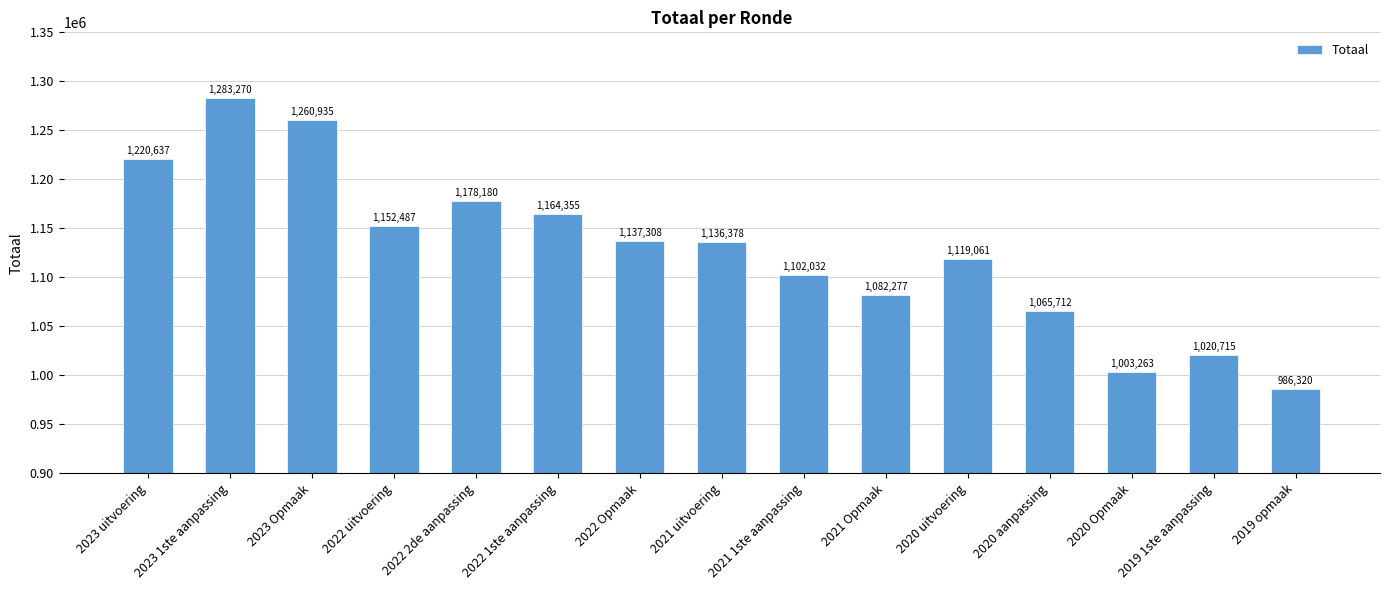

What is the value of the 7th bar from the left?

1137308